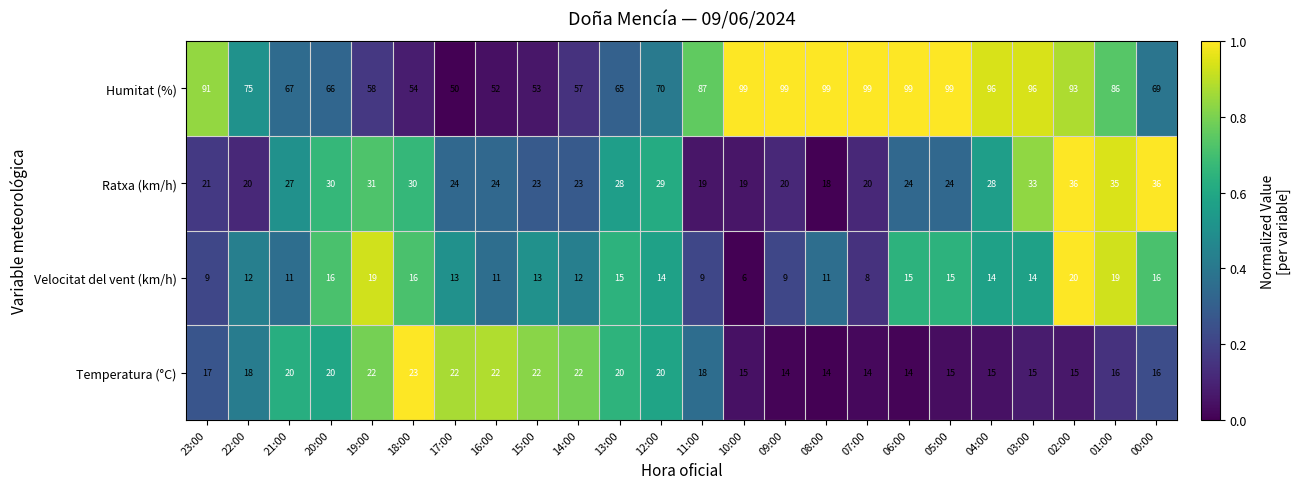

How many data points in Velocitat del vent (km/h) are less than 14?

12